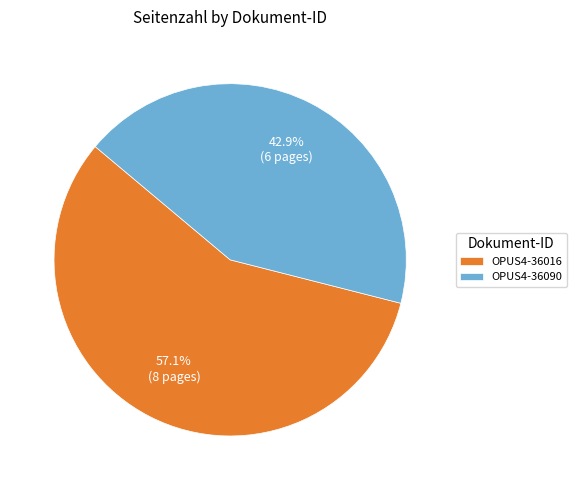

To the nearest percent, what portion does OPUS4-36016 represent?

57%